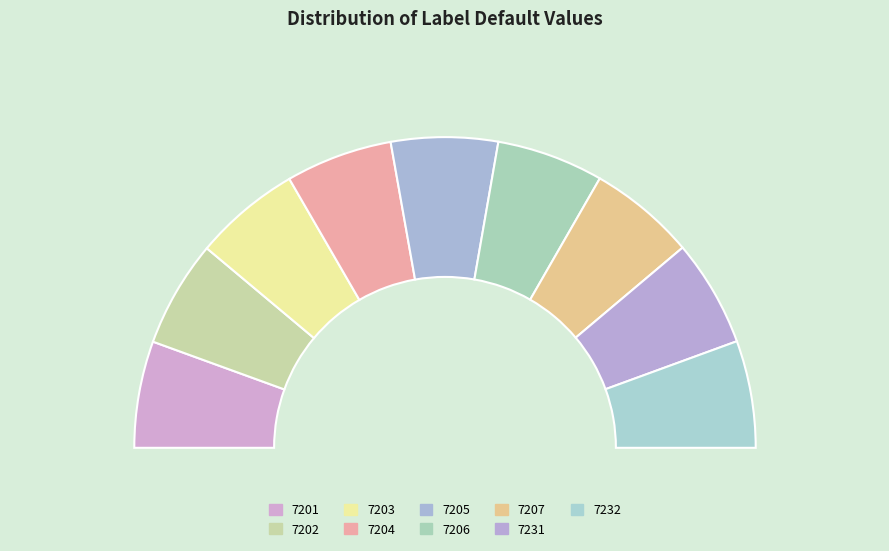

What percentage is the 7205 slice, to the nearest percent?

11%